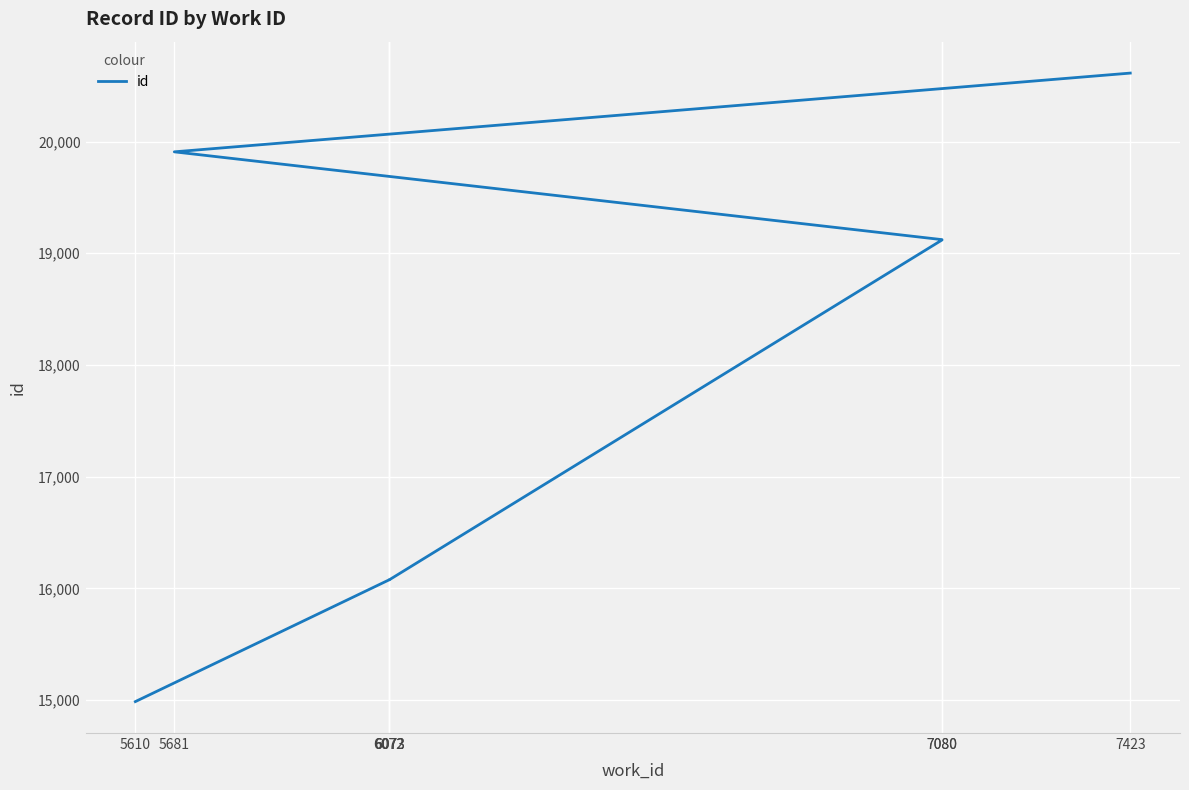

Reading left to right, what are all the values shown in this chart?

5610=14986	6072=16075	6073=16076	6073=16077	7080=19119	7080=19122	5681=19908	7423=20613